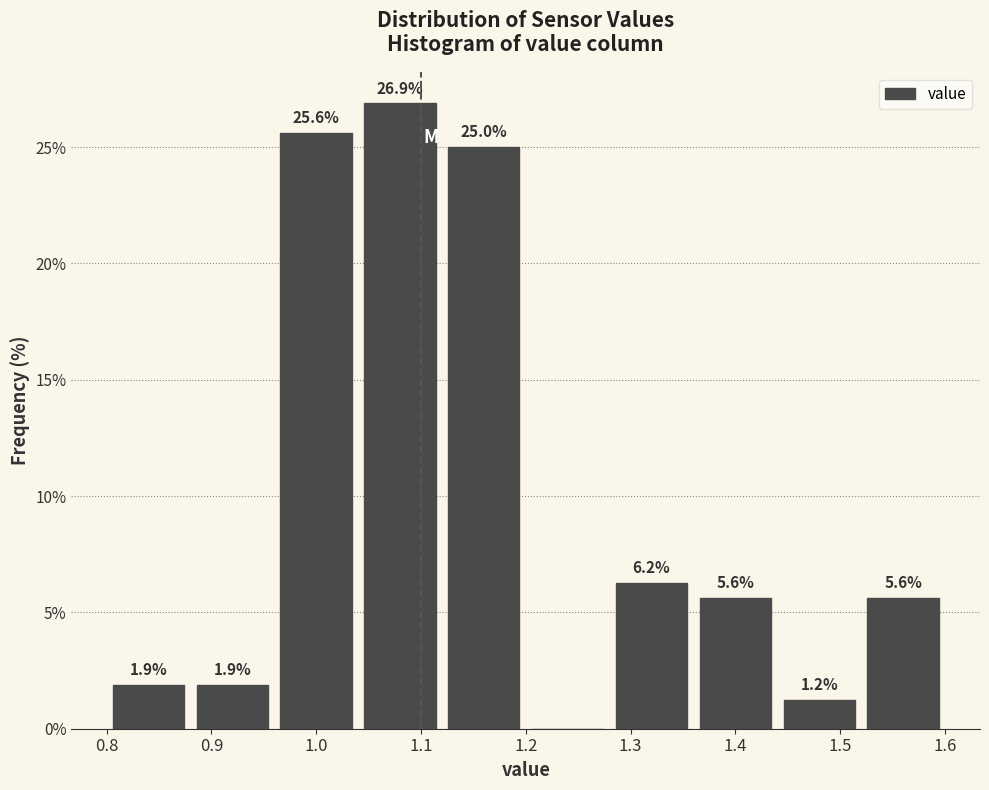

Which range on the x-axis has the tallest bar?

1.04 to 1.12